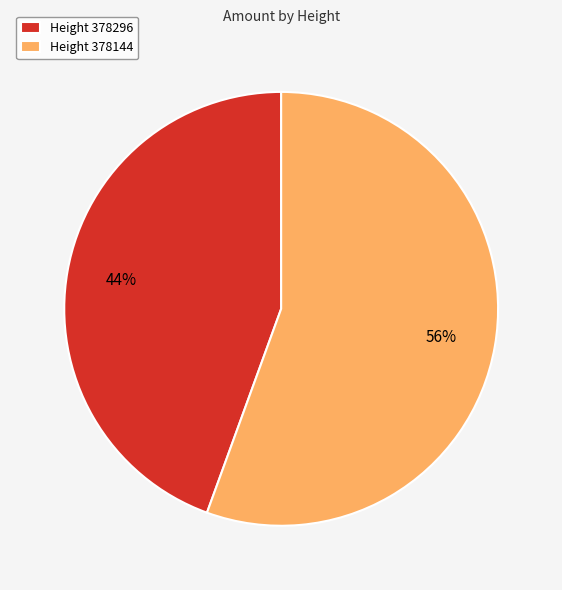

Is it true that Height 378144 is 43% of the pie?

False